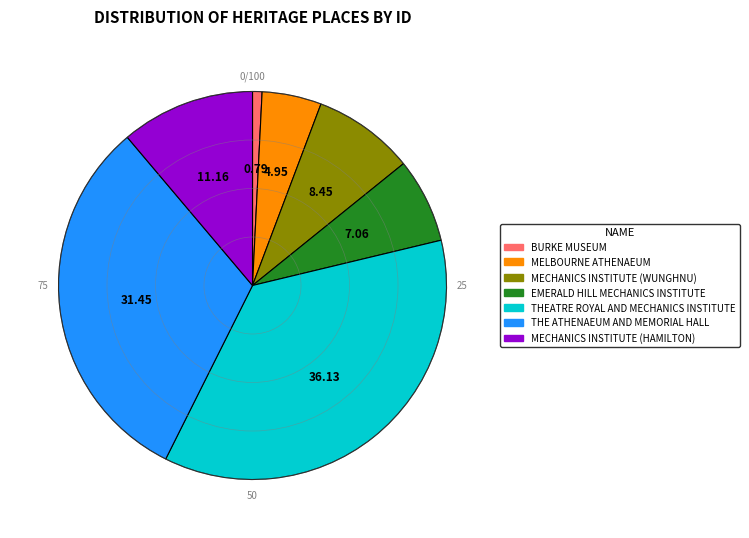

Rank the categories by value from lowest to highest.

BURKE MUSEUM, MELBOURNE ATHENAEUM, EMERALD HILL MECHANICS INSTITUTE, MECHANICS INSTITUTE (WUNGHNU), MECHANICS INSTITUTE (HAMILTON), THE ATHENAEUM AND MEMORIAL HALL, THEATRE ROYAL AND MECHANICS INSTITUTE